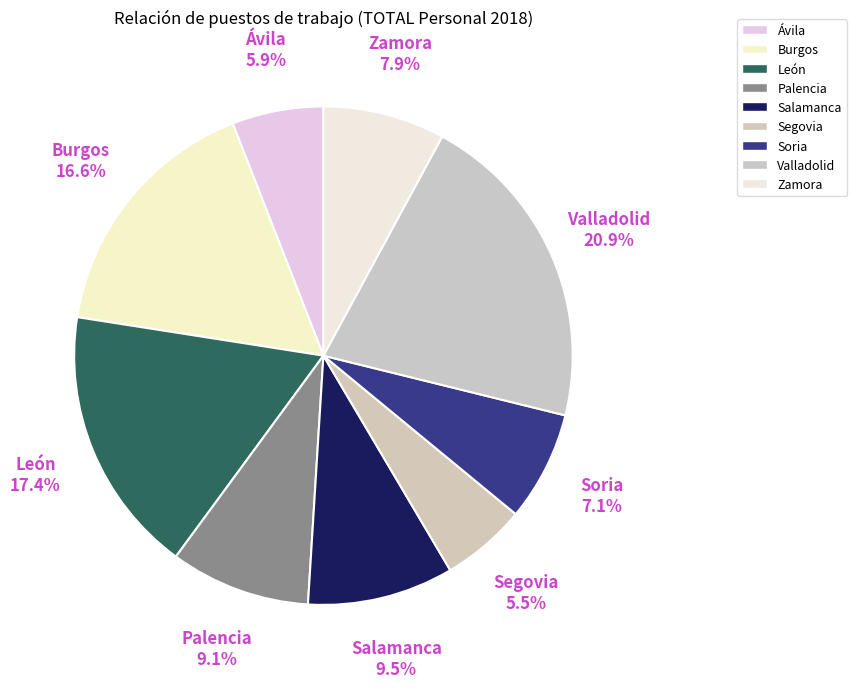

How many segments does this pie chart have?

9